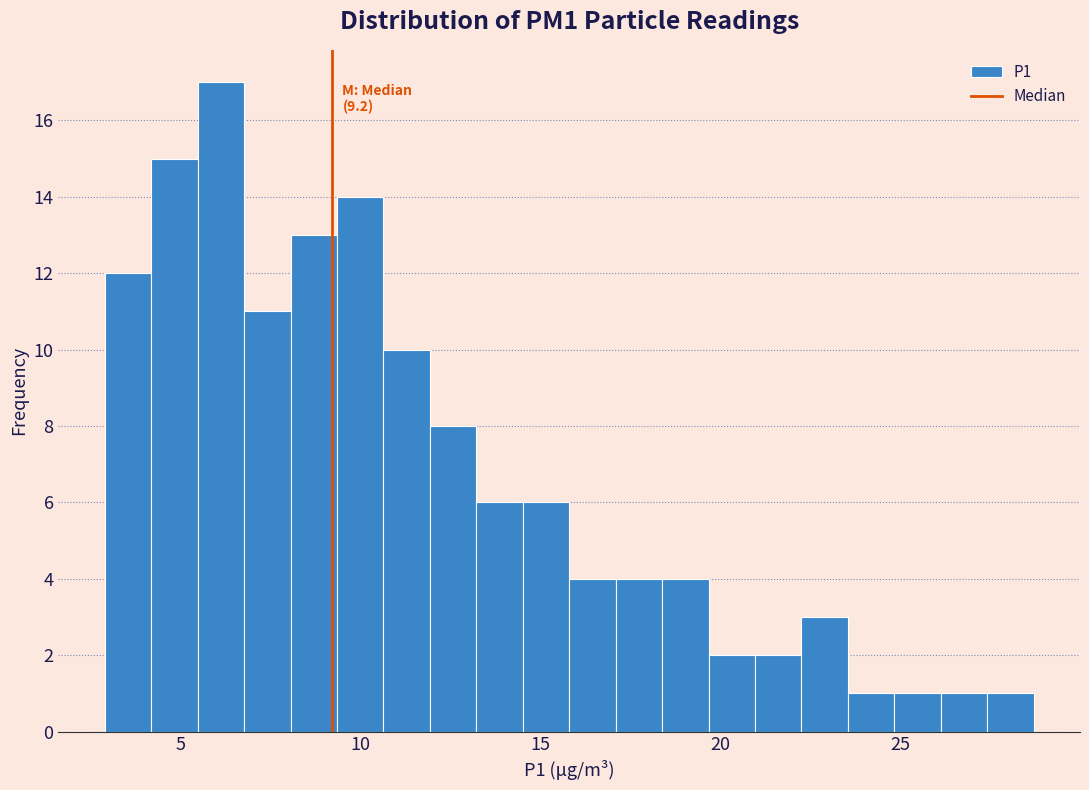

Read against the x-axis, roughly where is the centre of the tallest bar?

6.0